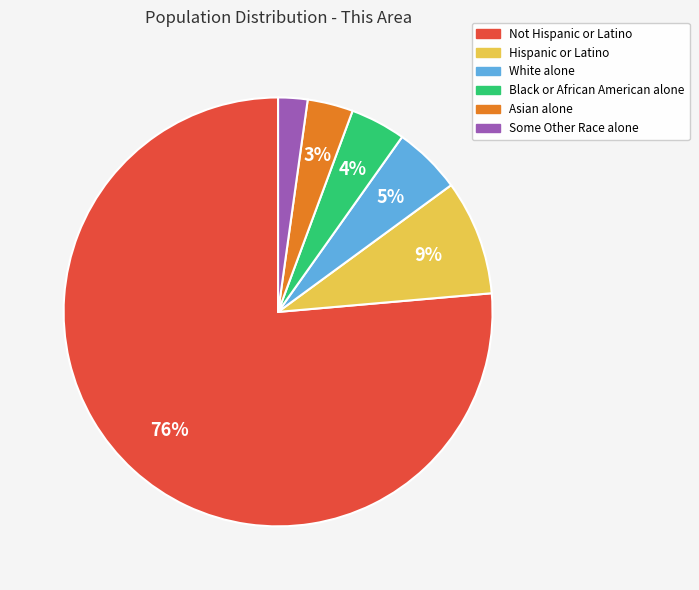

Rank the categories by value from highest to lowest.

Not Hispanic or Latino, Hispanic or Latino, White alone, Black or African American alone, Asian alone, Some Other Race alone